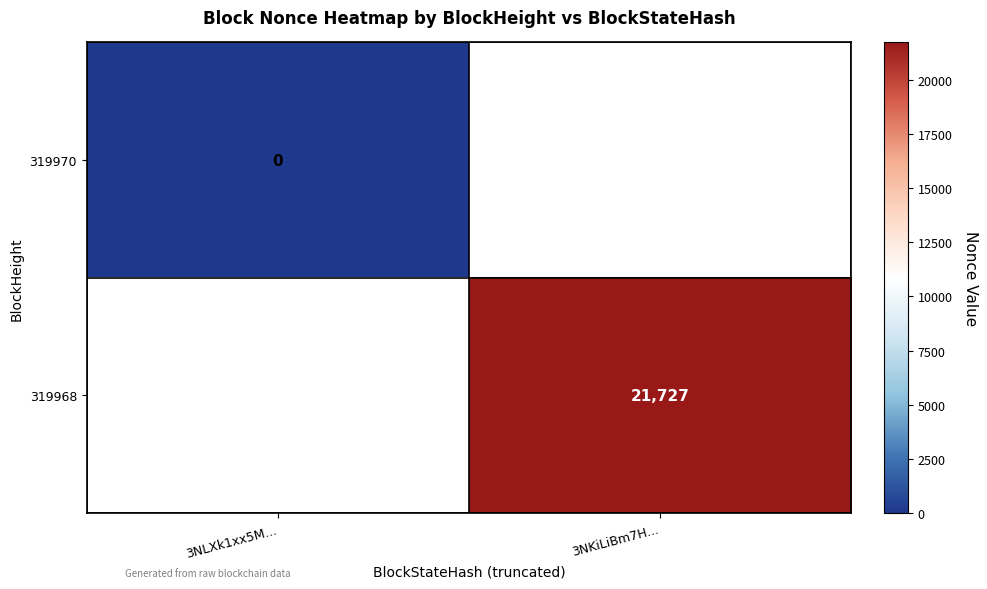

Is it true that 319968 equals 36811 at 3NKiLiBm7H...?

False